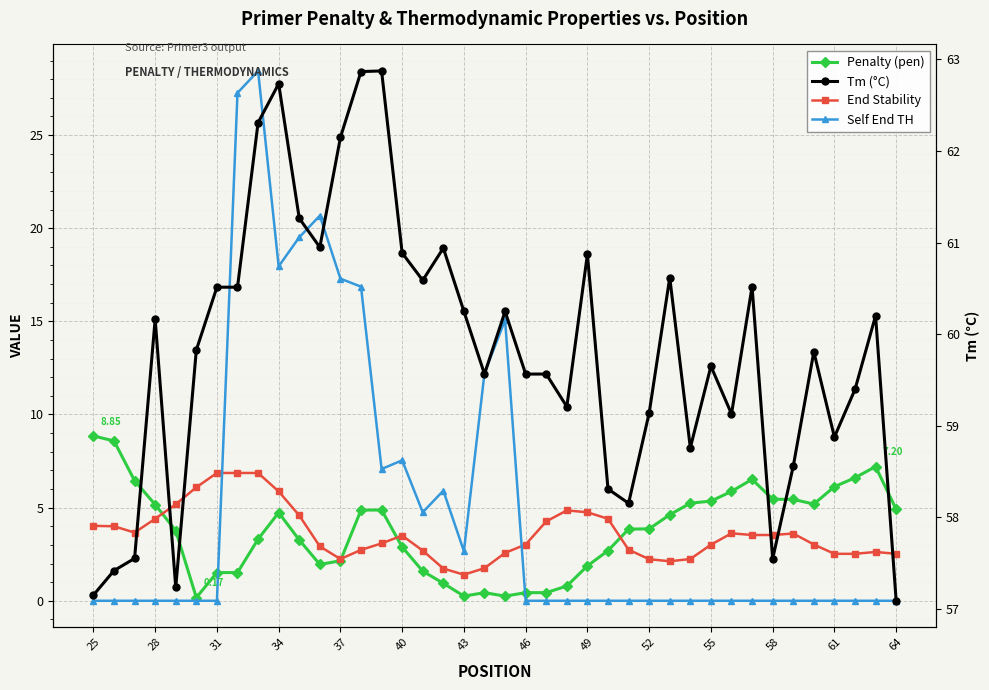

List the series in order of their peak value, lowest first.

End Stability, Penalty (pen), Self End TH, Tm (°C)